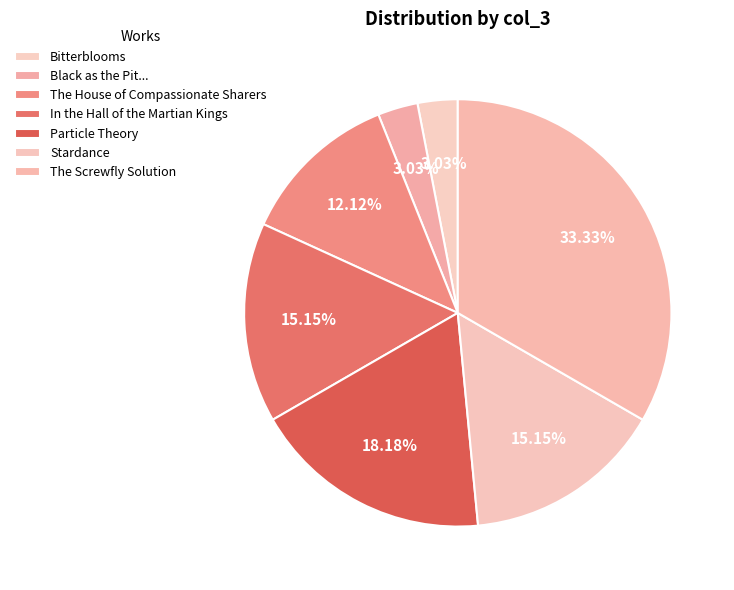

To the nearest percent, what is the difference between the largest and smallest slice percentages?

30%